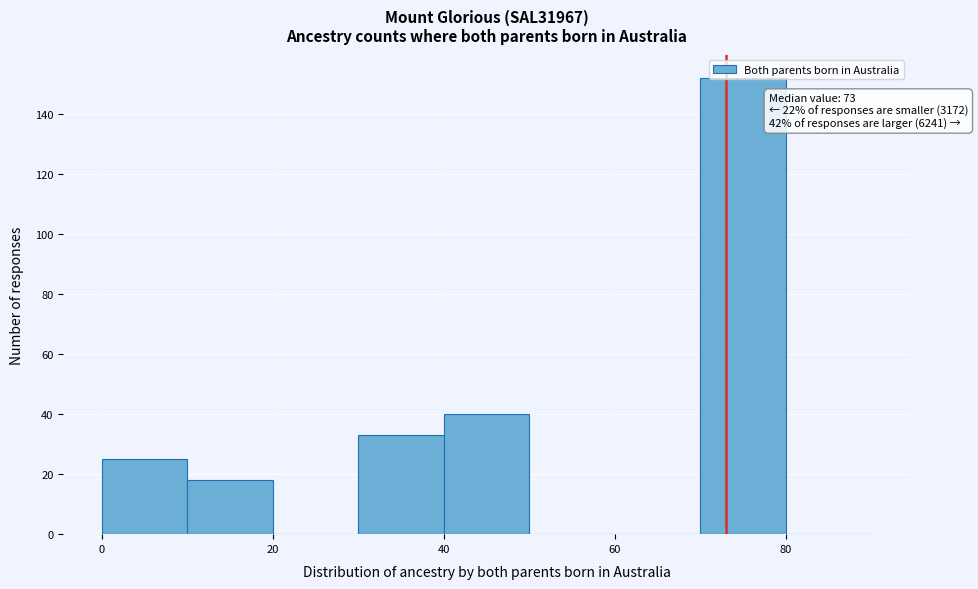

Over which range of the x-axis is the bar tallest?

70 to 80